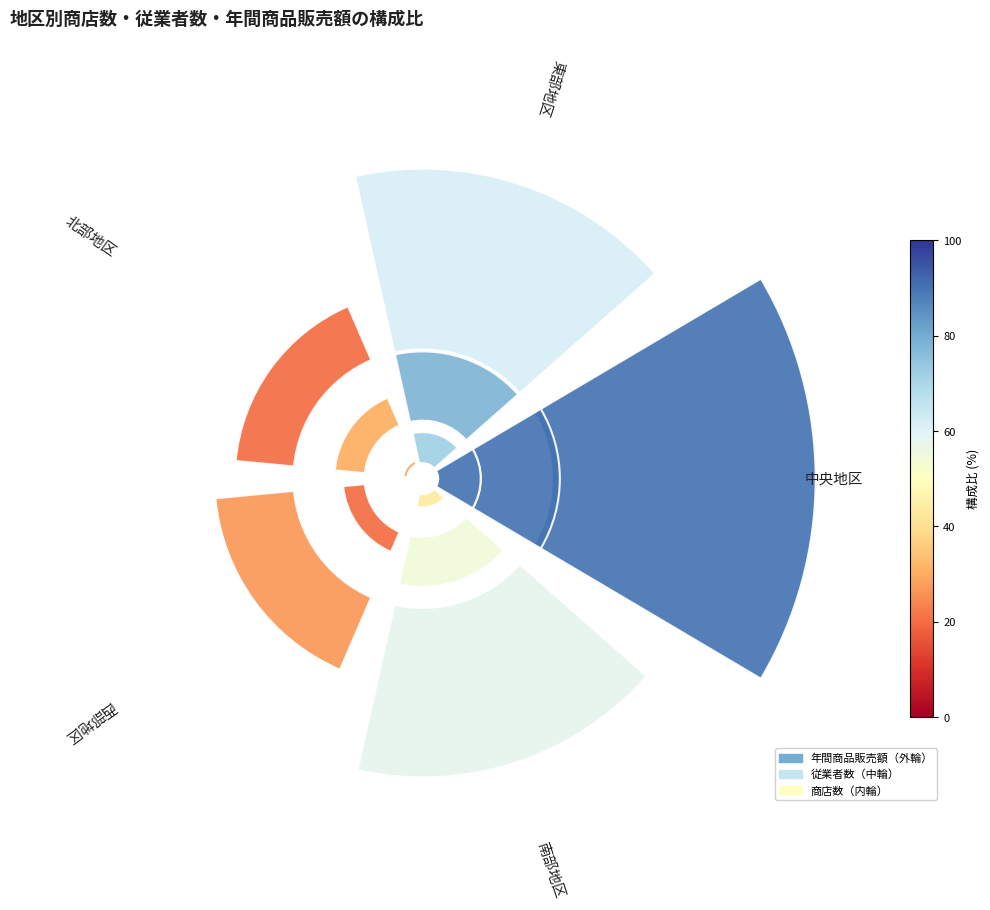

Does any single category account for the majority?

No